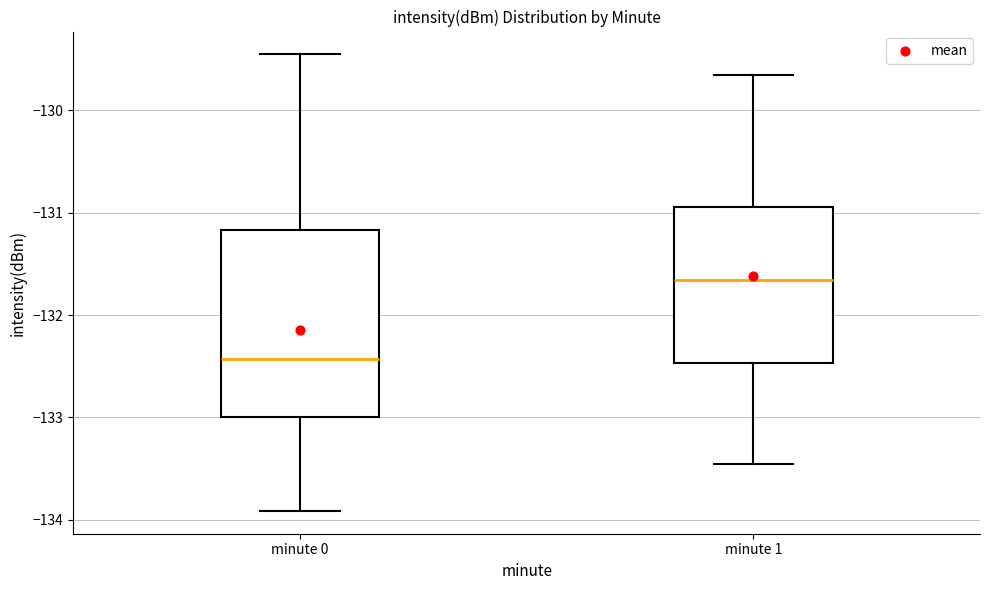

Comparing the boxes themselves (not the whiskers), which one is the tallest?

minute 0